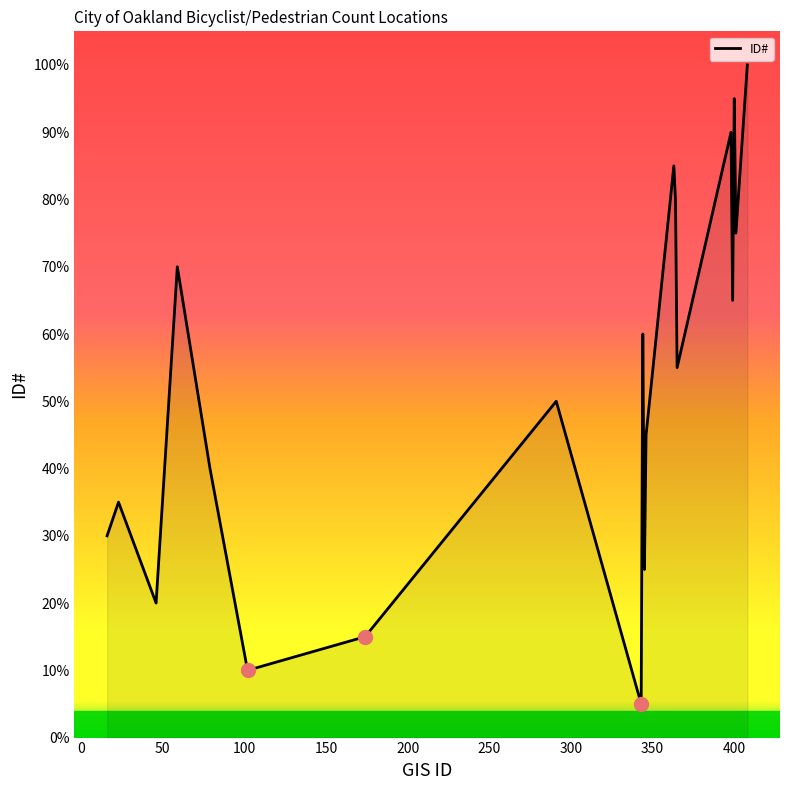

Which label corresponds to the largest value in the chart?

408